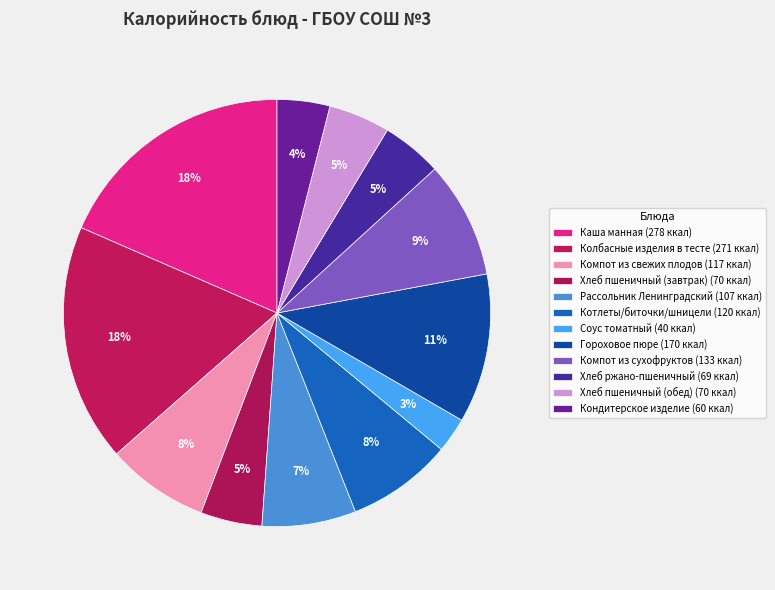

What is the smallest slice in the pie chart?

Соус томатный